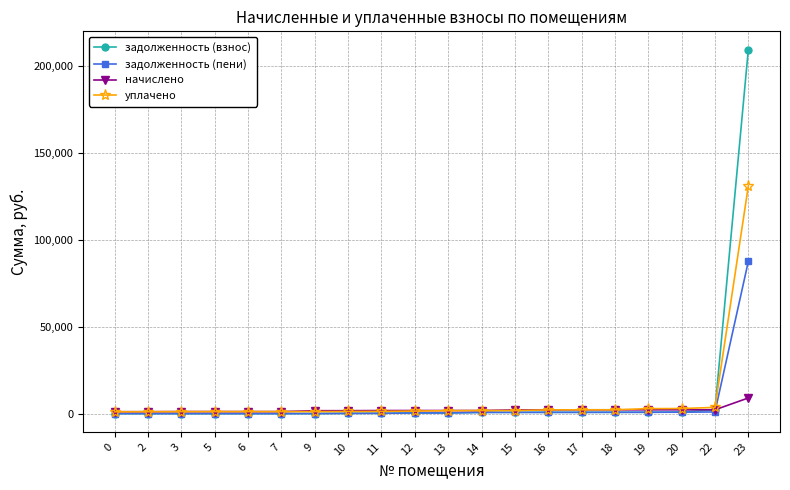

Which category has the highest value in the задолженность (пени) series?

23